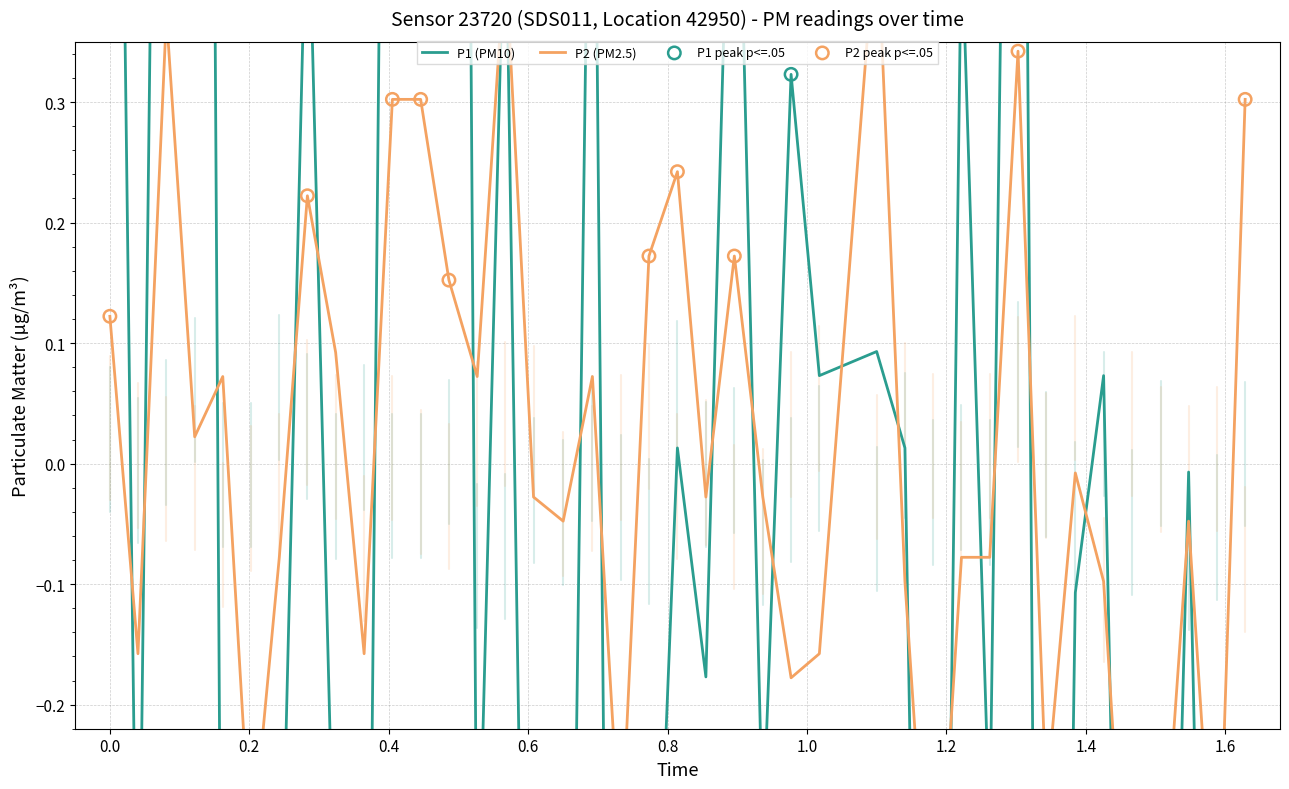

Is the value of P2 at 36 greater than the value of P1 at 29?

No